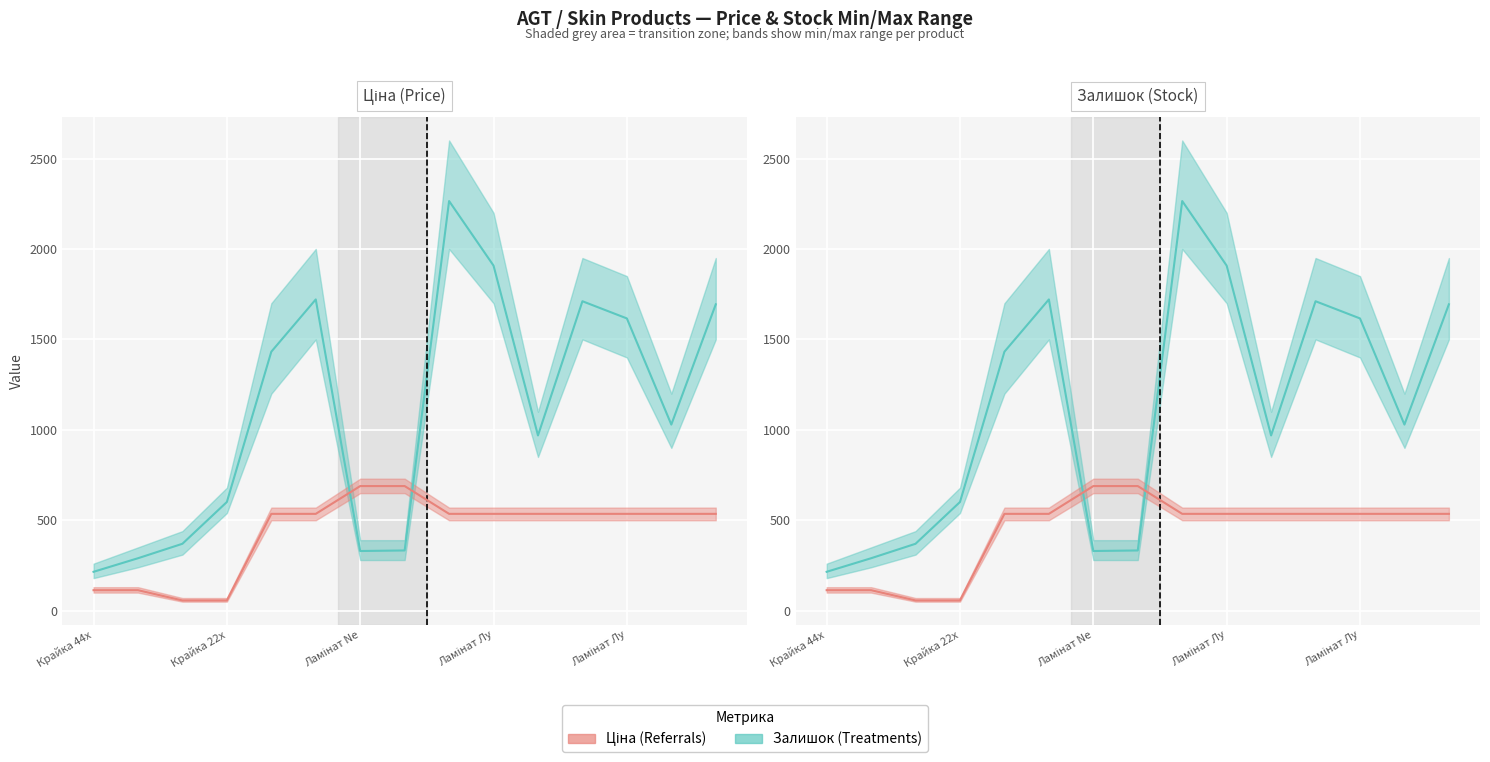

Which series has the largest total across all categories?

Залишок (Treatments)